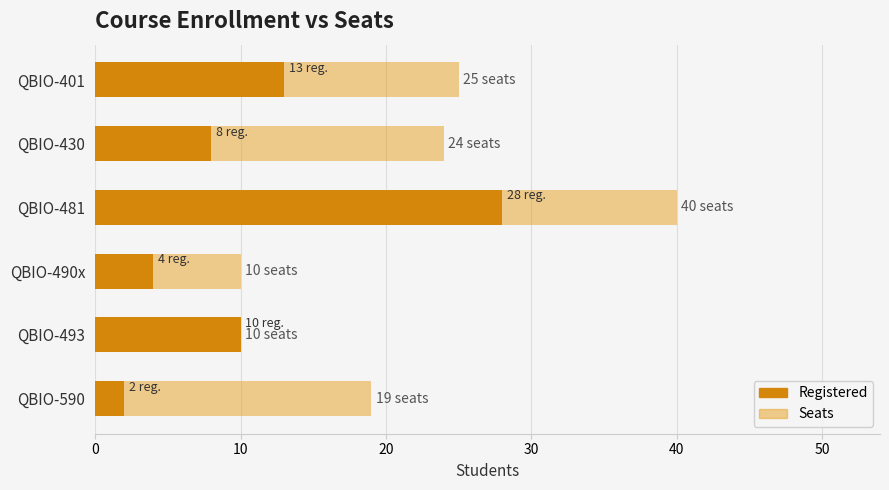

Is the value of Registered at QBIO-490x greater than the value of Seats at QBIO-481?

No